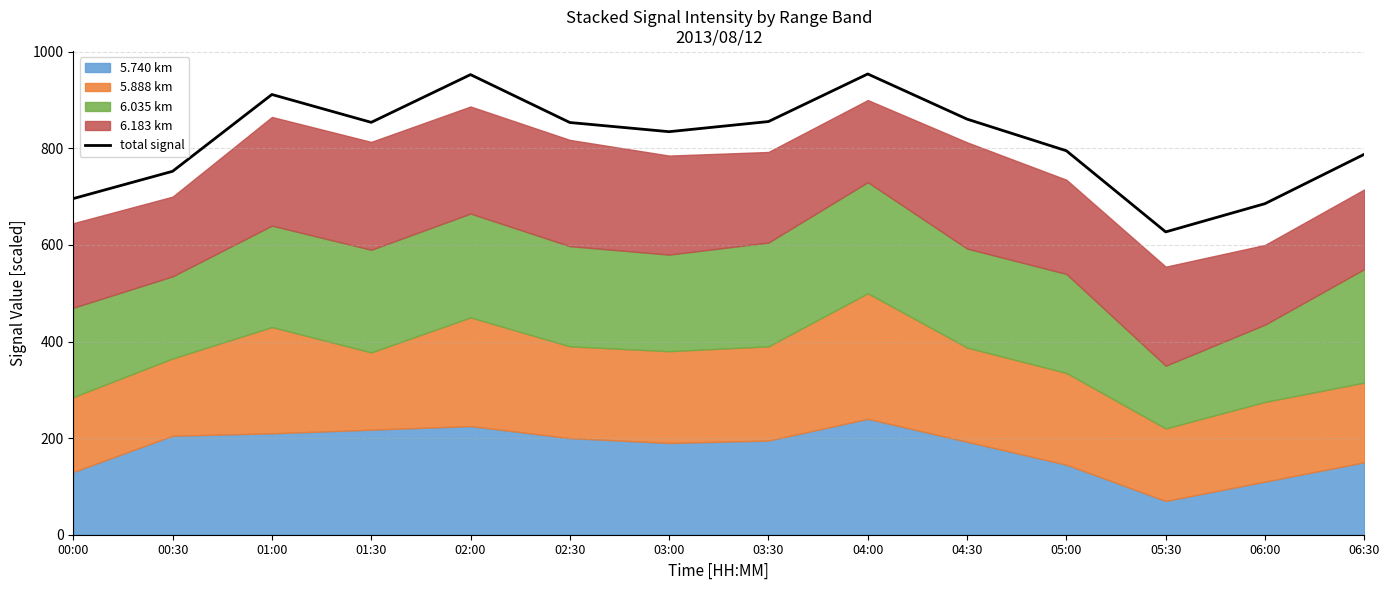

List the labels in order of value, largest first.

04:00, 02:00, 01:00, 04:30, 03:30, 01:30, 02:30, 03:00, 05:00, 06:30, 00:30, 00:00, 06:00, 05:30